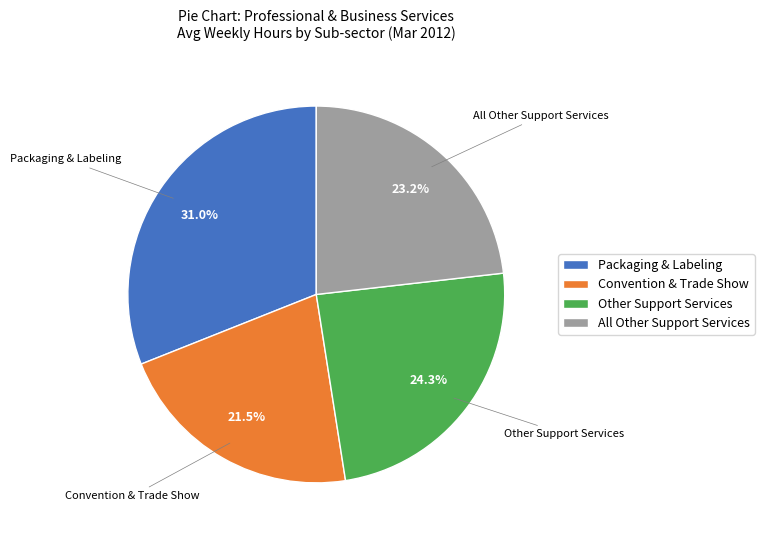

Approximately how many times larger is the value at All Other Support Services compared to Packaging & Labeling?

0.7